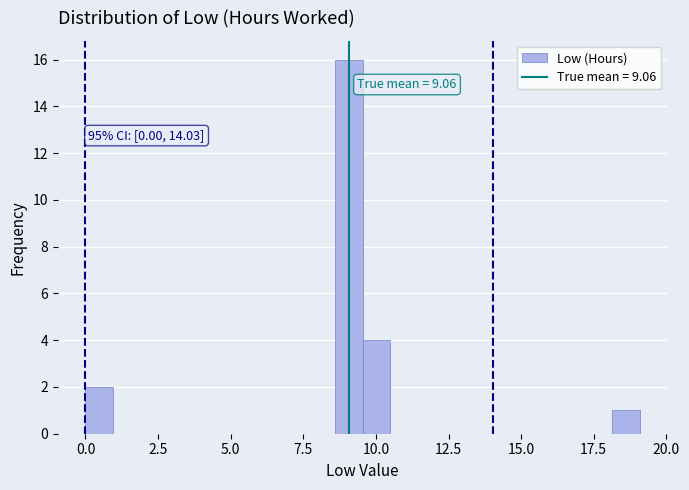

Around what value on the x-axis is the tallest bar? Give the approximate position of its centre, as read against the axis.

9.0